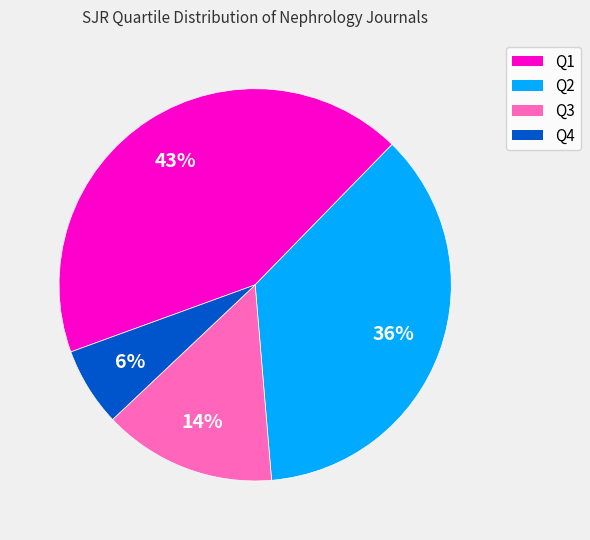

How many slices are in this pie chart?

4